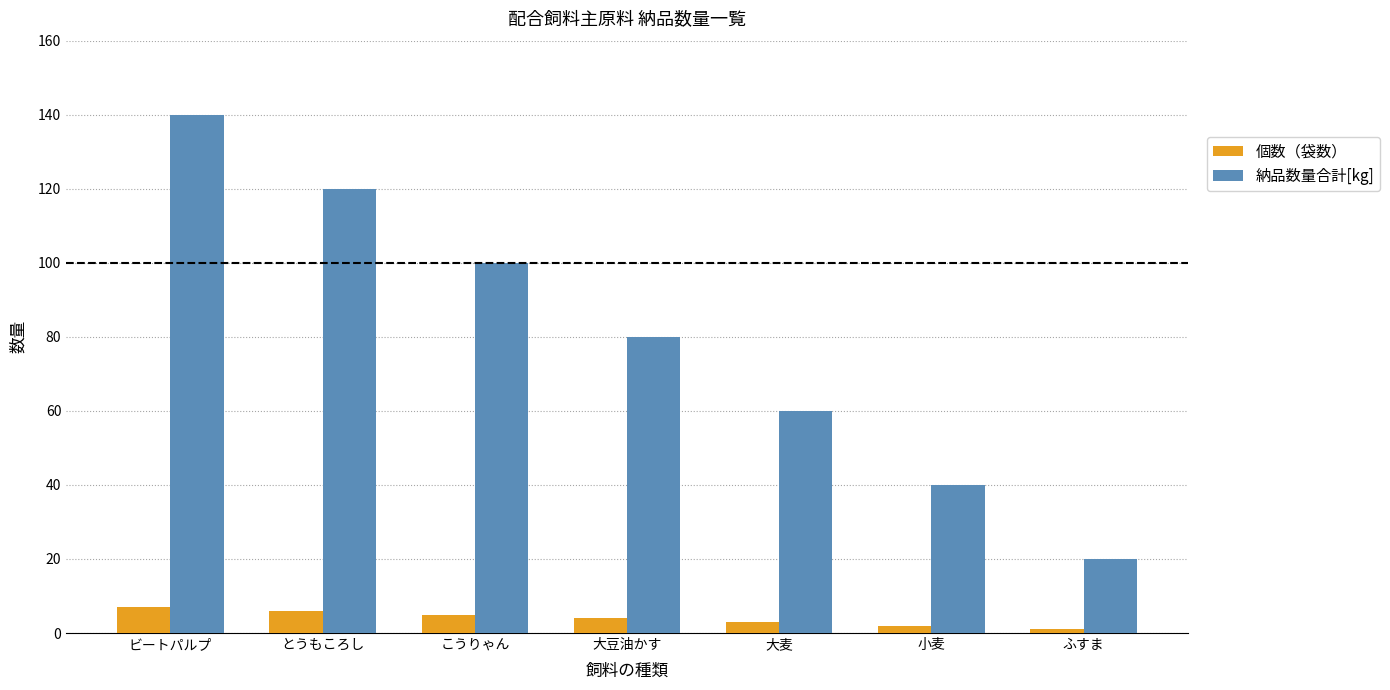

What is the maximum value shown in the chart?

140